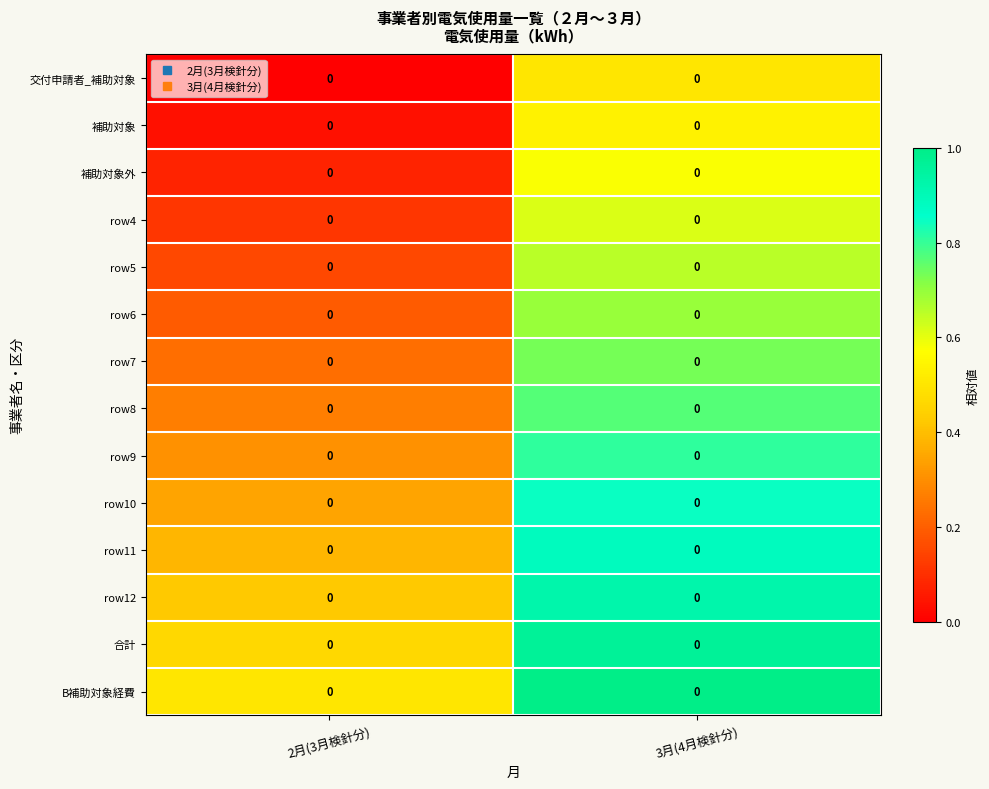

Is the value of 合計 at 2月(3月検針分) greater than the value of 交付申請者_補助対象 at 3月(4月検針分)?

No